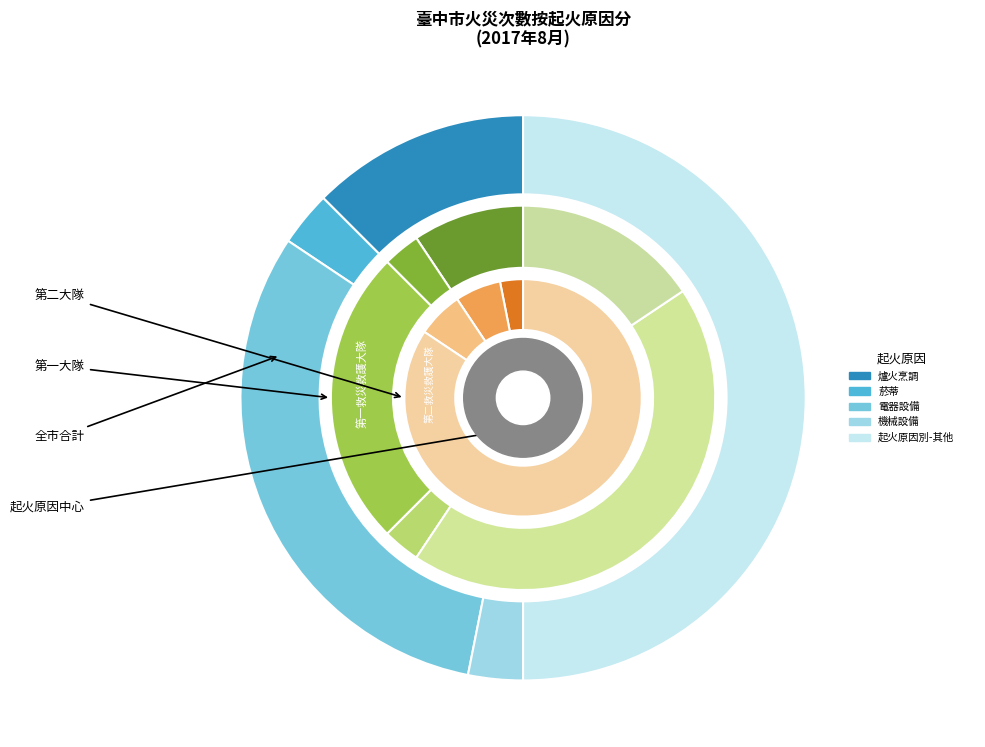

Is 化學物品 the majority of the pie?

No